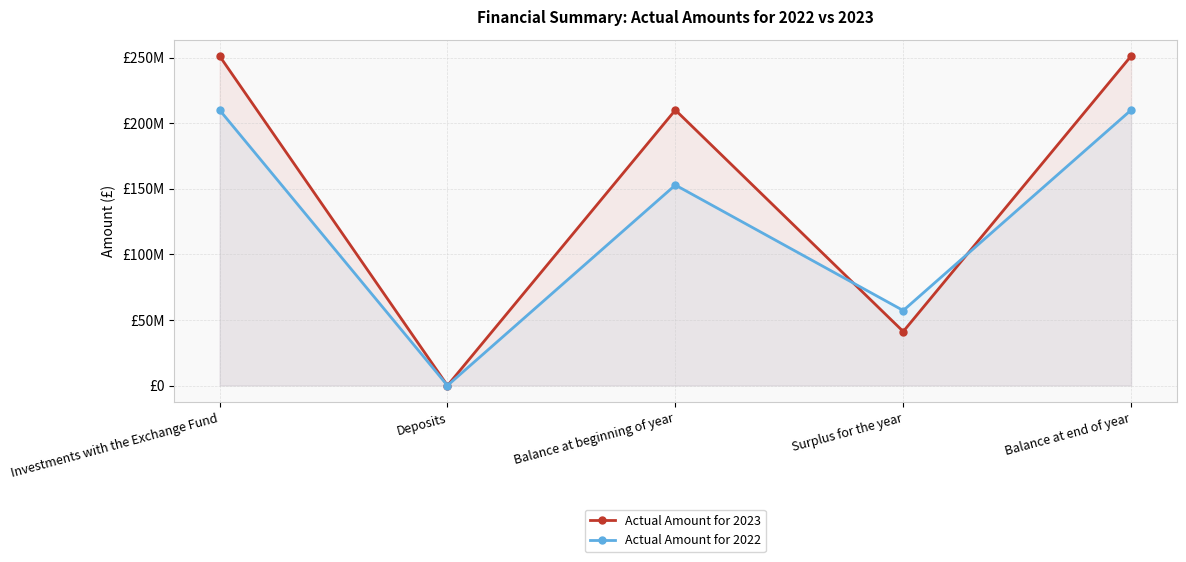

How many intersections are there between Actual Amount for 2023 and Actual Amount for 2022?

4